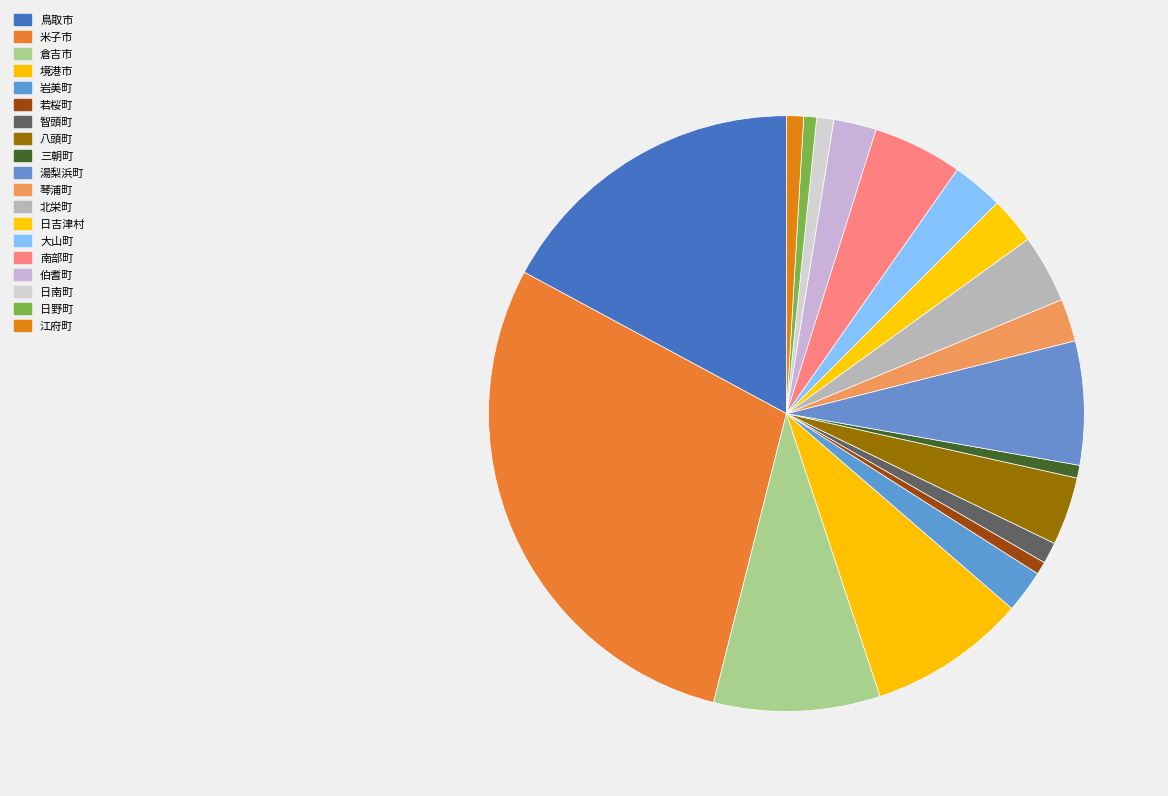

What is the change in value from 湯梨浜町 to 北栄町?

-13